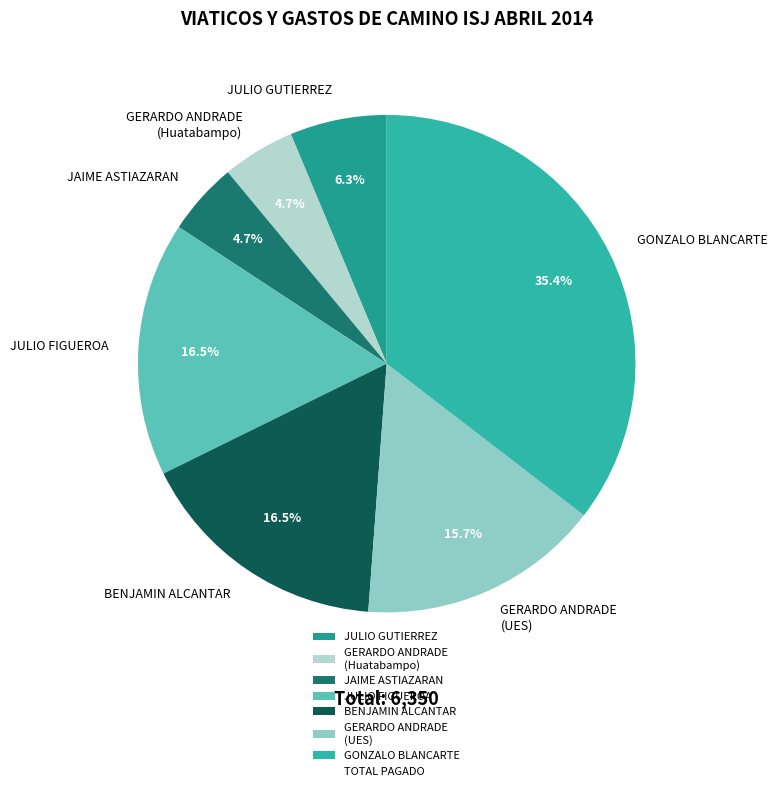

What percentage is NOT represented by BENJAMIN ALCANTAR?

83.5%